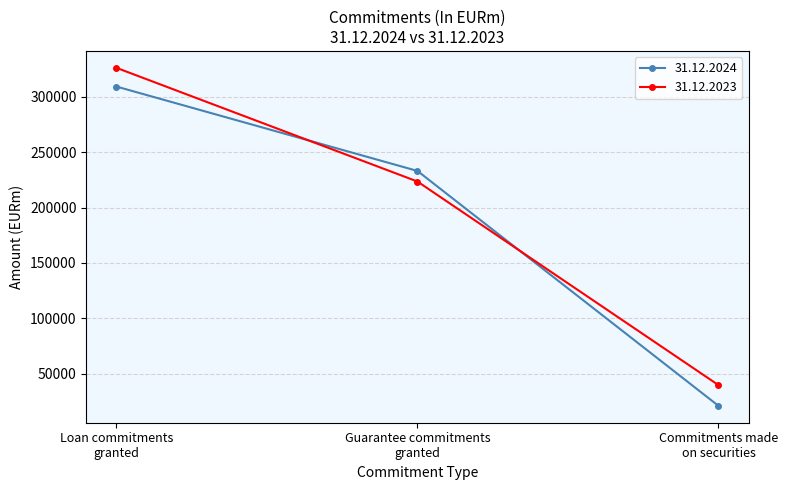

What is the minimum value for 31.12.2024?

21094